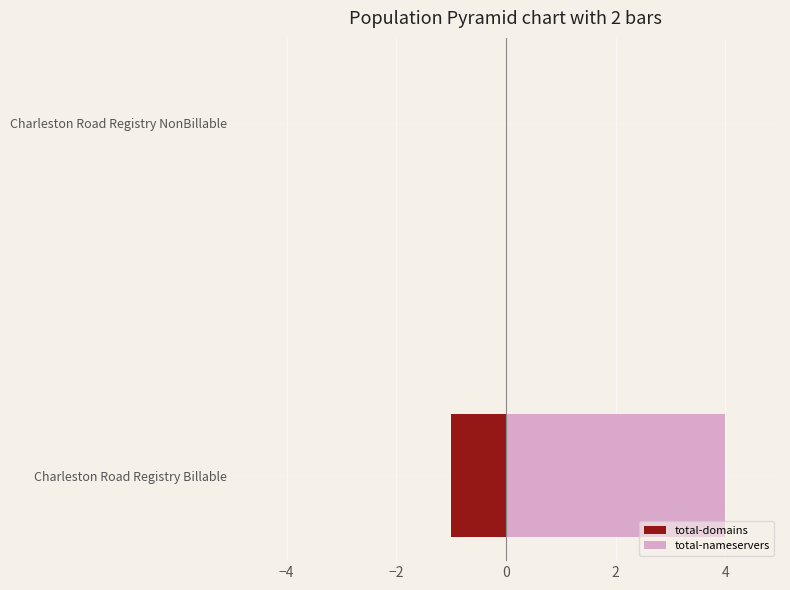

Which series has the largest range (max minus min)?

total-nameservers